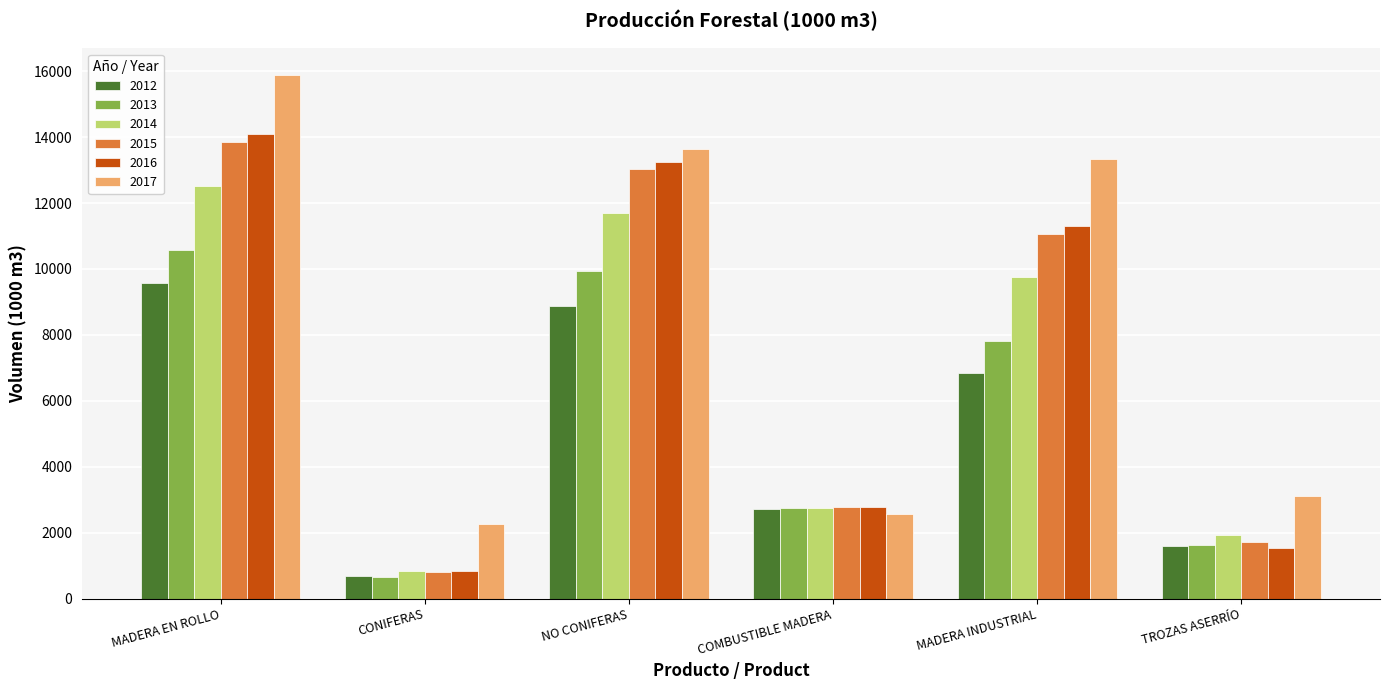

How many values in the 2016 series are below 11297?

3